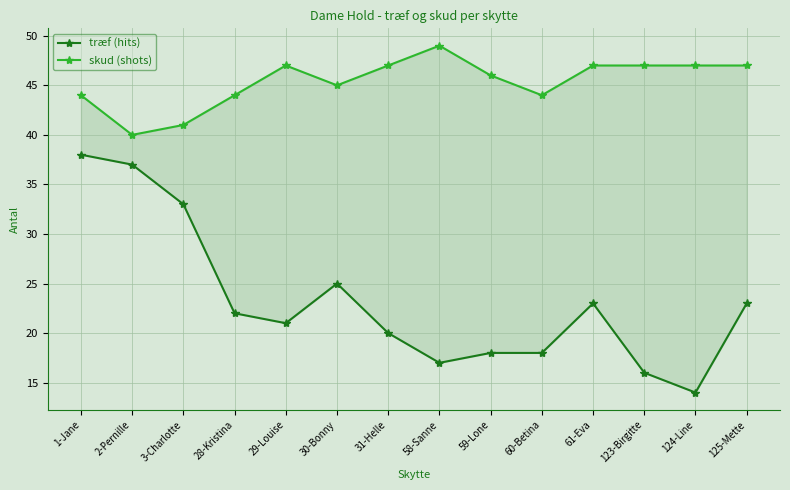

Does the chart display data point markers on the line(s)?

Yes